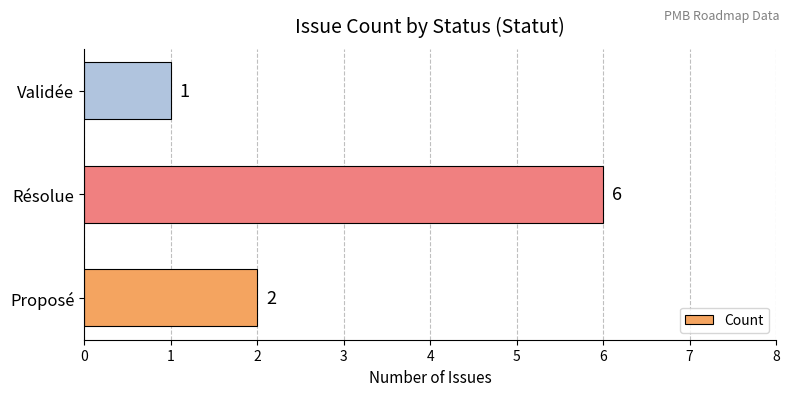

List the labels in order of value, largest first.

Résolue, Proposé, Validée